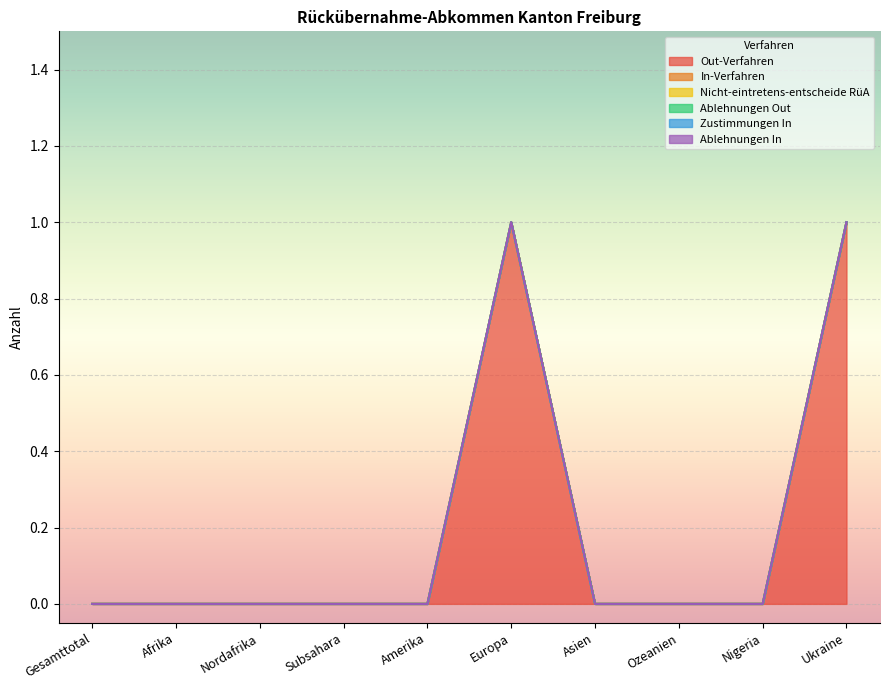

Reading left to right, list all the values displayed in this chart.

Out-Verfahren: 0	0	0	0	0	1	0	0	0	1
In-Verfahren: 0	0	0	0	0	0	0	0	0	0
Nicht-eintretens-entscheide RüA: 0	0	0	0	0	0	0	0	0	0
Ablehnungen Out: 0	0	0	0	0	0	0	0	0	0
Zustimmungen In: 0	0	0	0	0	0	0	0	0	0
Ablehnungen In: 0	0	0	0	0	0	0	0	0	0